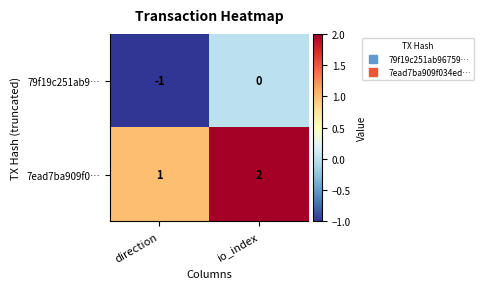

Where is 79f19c251ab9… nearest to the value 0?

io_index